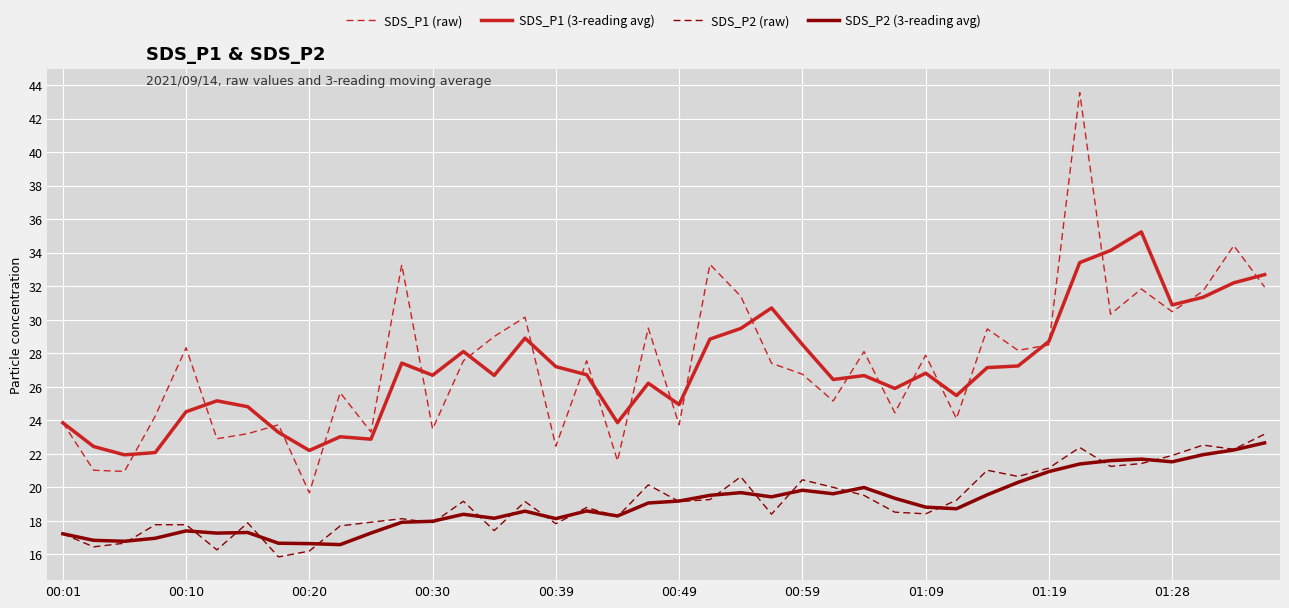

What is the lowest value of the SDS_P1 (raw) series?

19.7